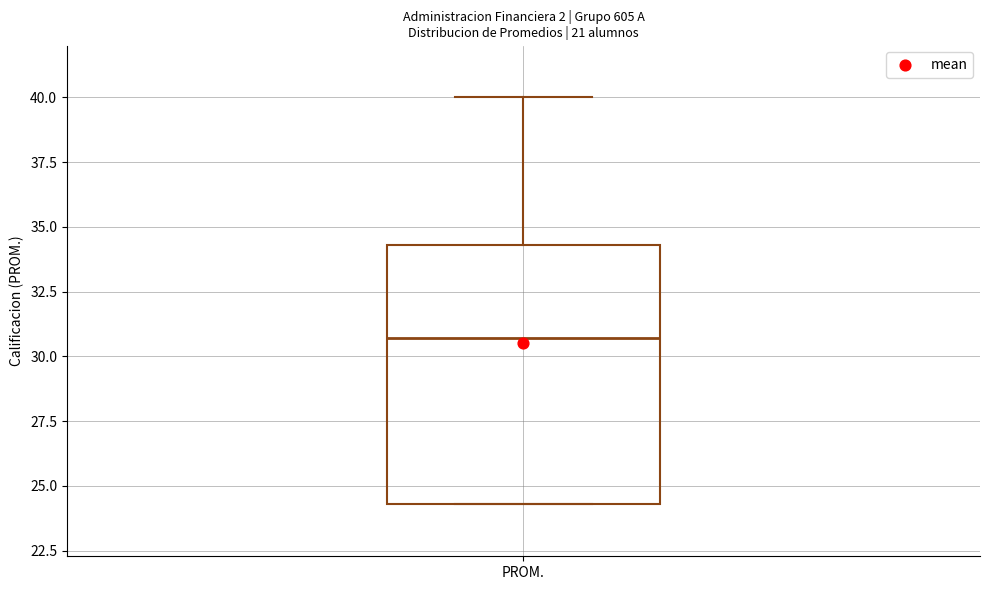

Read this box plot against the y-axis: the position of the median line, the range covered by the box, and the ends of both whiskers. The values are not printed on the chart, so give them approximately, as read against the axis.

median 30.5, box 24.5 to 34.5, whiskers 24.5 to 40.0